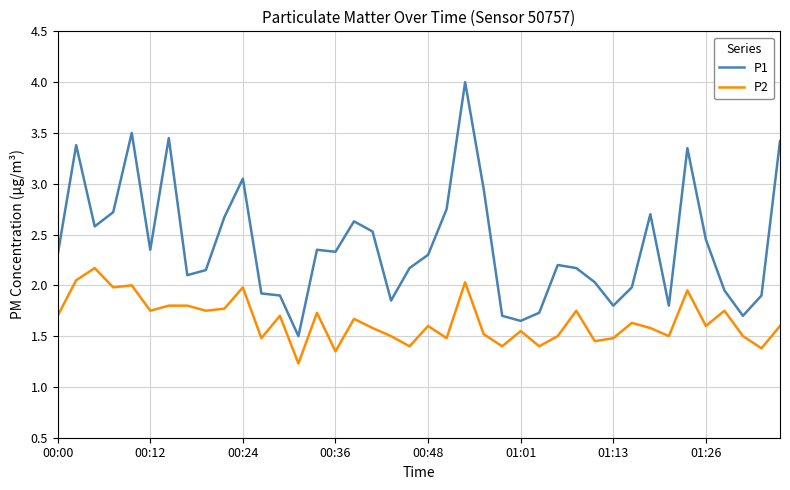

List the series in order of their overall mean, highest first.

P1, P2